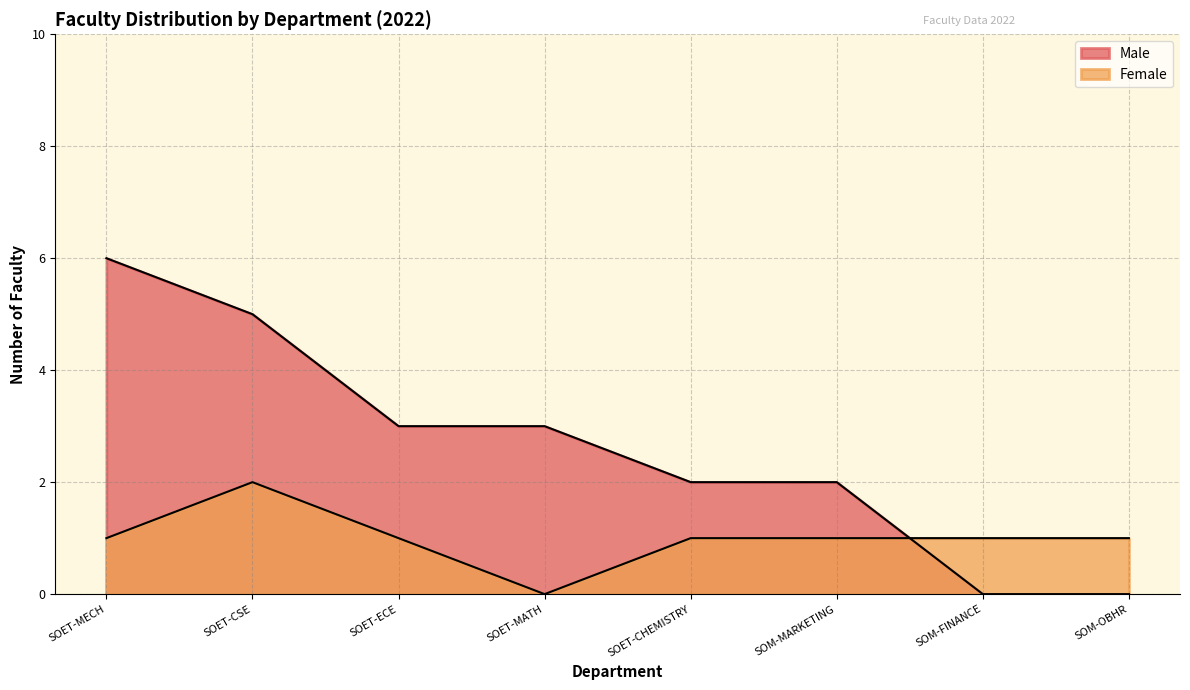

How many lines are shown in the chart?

2